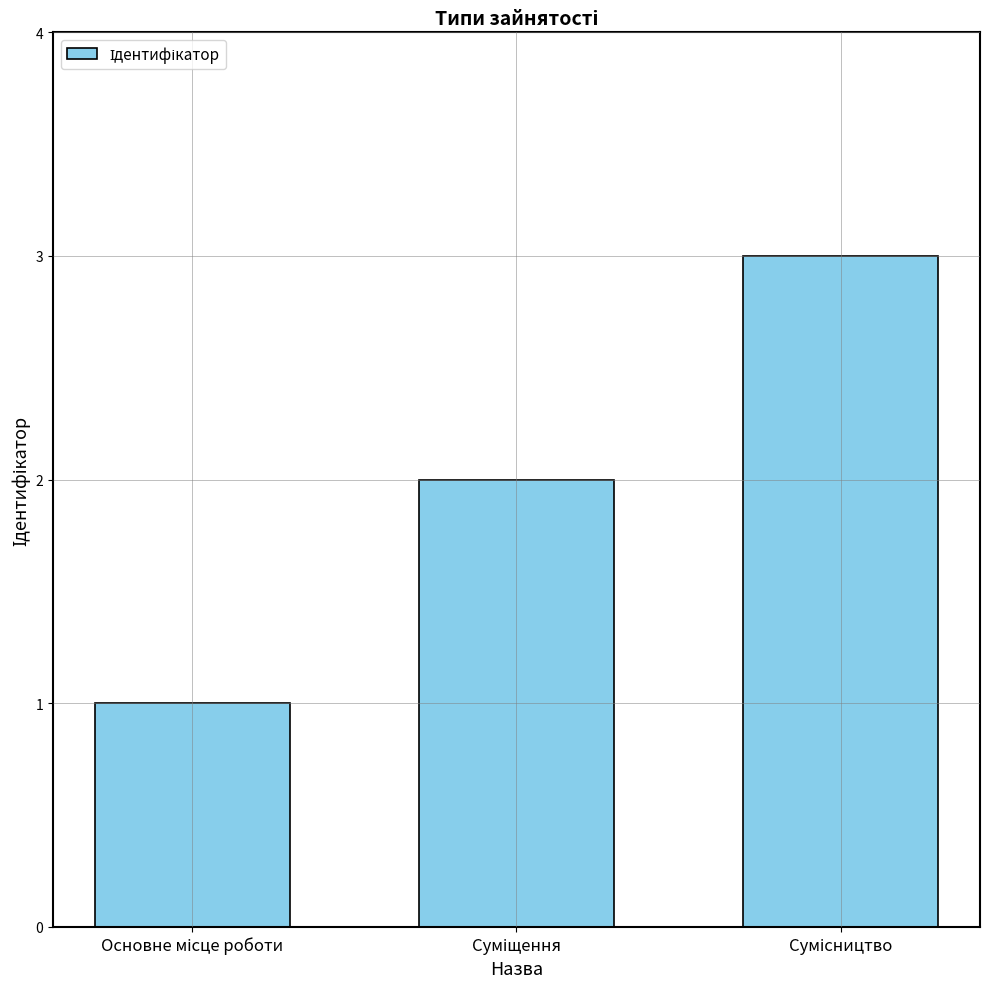

How many categories are shown in the chart?

3